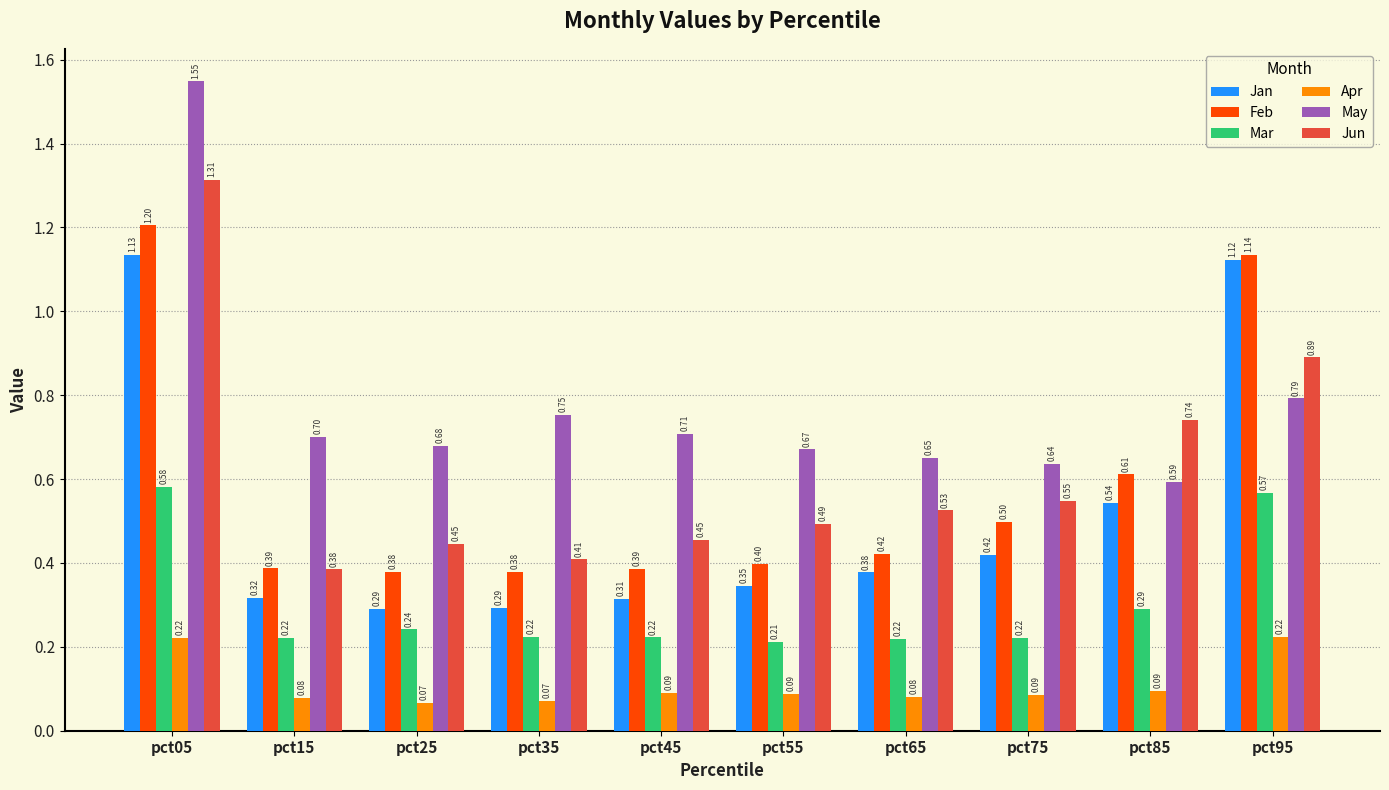

Is it true that Jan equals 0.5 at pct85?

True